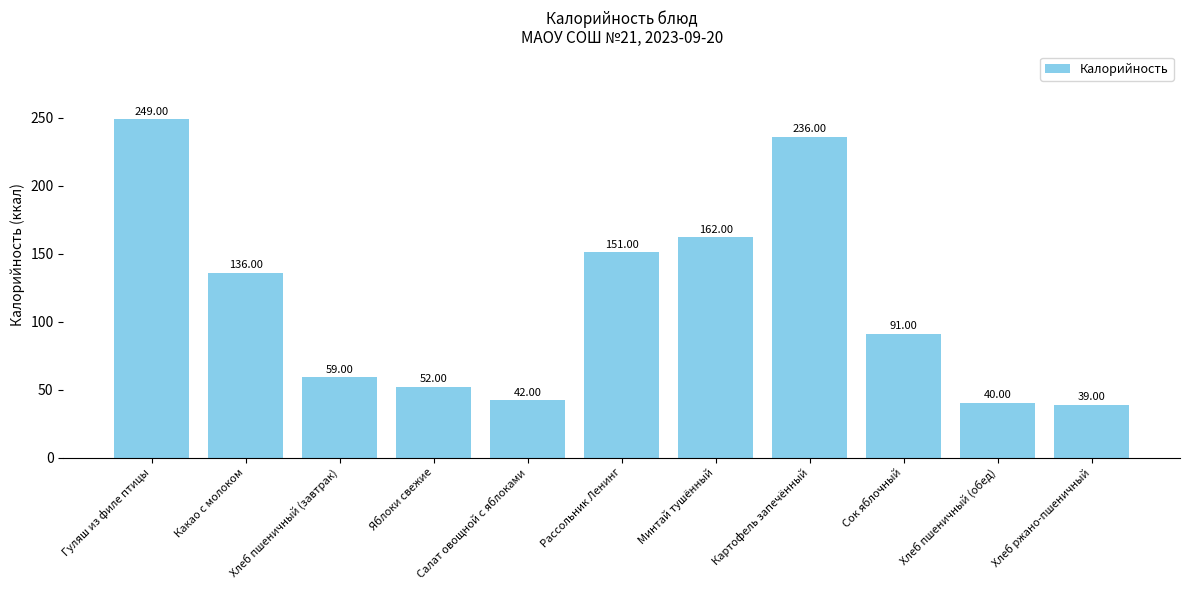

What position from the right is Хлеб ржано-пшеничный?

1